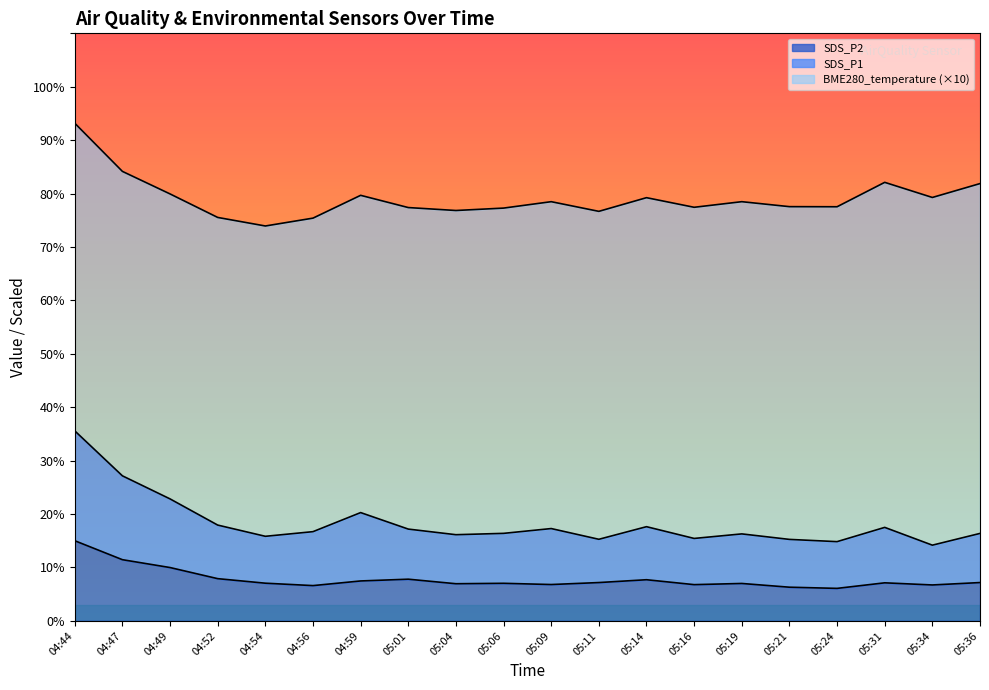

At which category is the sum across all series the highest?

04:44